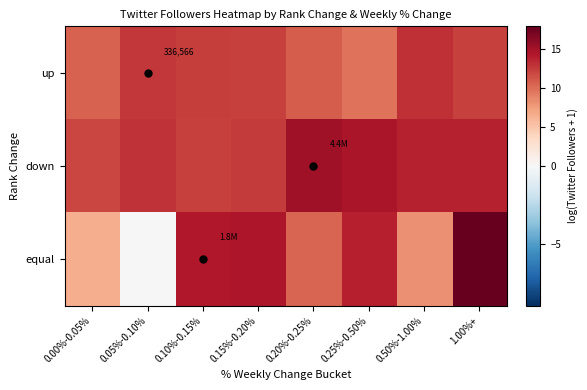

Where does the up series first go above 12?

0.05%-0.10%